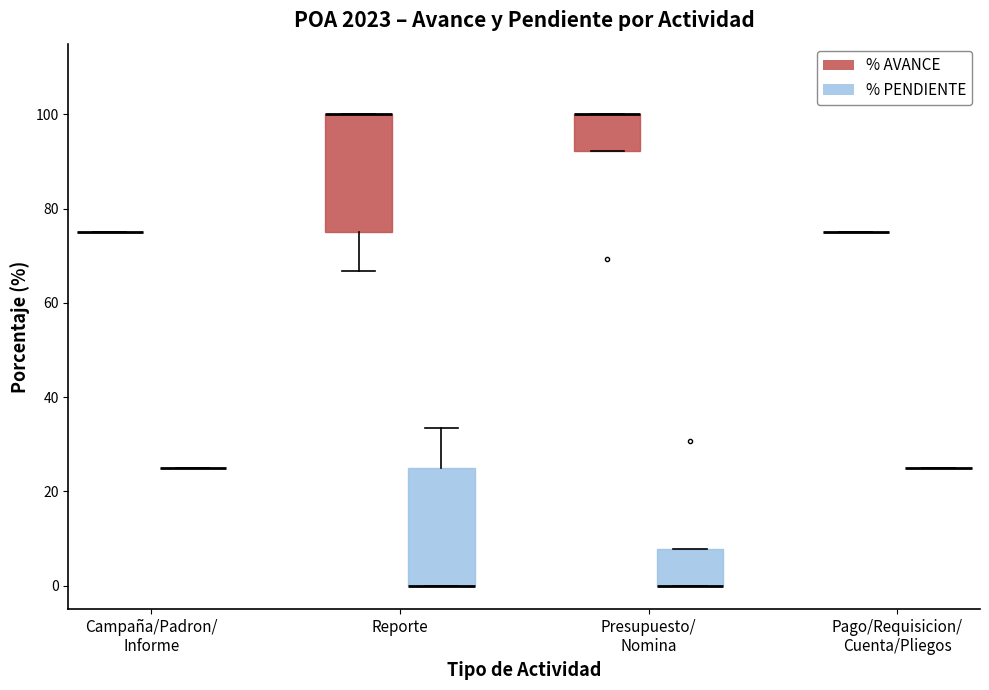

Reading left to right, transcribe this box plot: for each box, give where its median line is, the range the box spans, and where its two whiskers end, as read against the y-axis. The values are not printed on the chart, so give them approximately, as read against the axis.

Campaña/Padron/ Informe (% AVANCE): box collapsed to a line at 76, whiskers 76 to 76
Campaña/Padron/ Informe (% PENDIENTE): box collapsed to a line at 26, whiskers 26 to 26
Reporte (% AVANCE): median 100 (drawn on the box's upper edge), box 76 to 100, whiskers 66 to 100
Reporte (% PENDIENTE): median 0 (drawn on the box's lower edge), box 0 to 26, whiskers 0 to 34
Presupuesto/ Nomina (% AVANCE): median 100 (drawn on the box's upper edge), box 92 to 100, whiskers 92 to 100
Presupuesto/ Nomina (% PENDIENTE): median 0 (drawn on the box's lower edge), box 0 to 8, whiskers 0 to 8
Pago/Requisicion/ Cuenta/Pliegos (% AVANCE): box collapsed to a line at 76, whiskers 76 to 76
Pago/Requisicion/ Cuenta/Pliegos (% PENDIENTE): box collapsed to a line at 26, whiskers 26 to 26